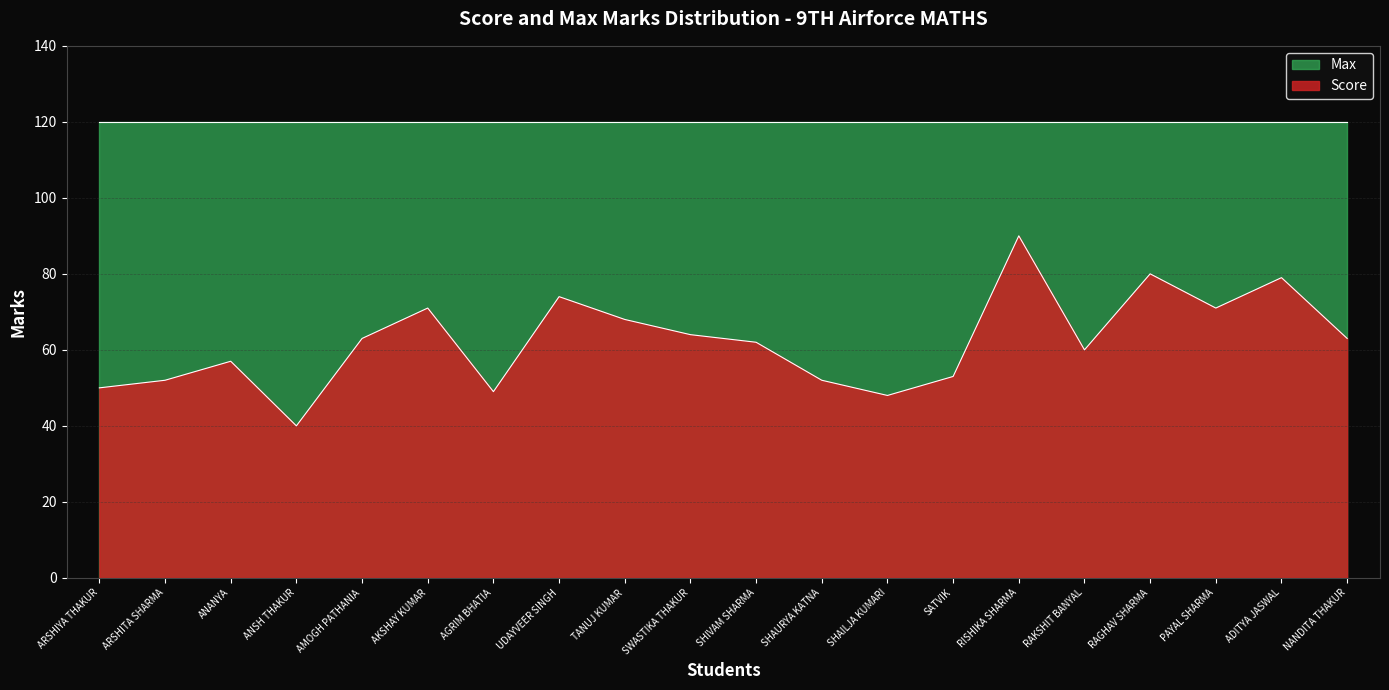

Count the number of categories in the chart.

20